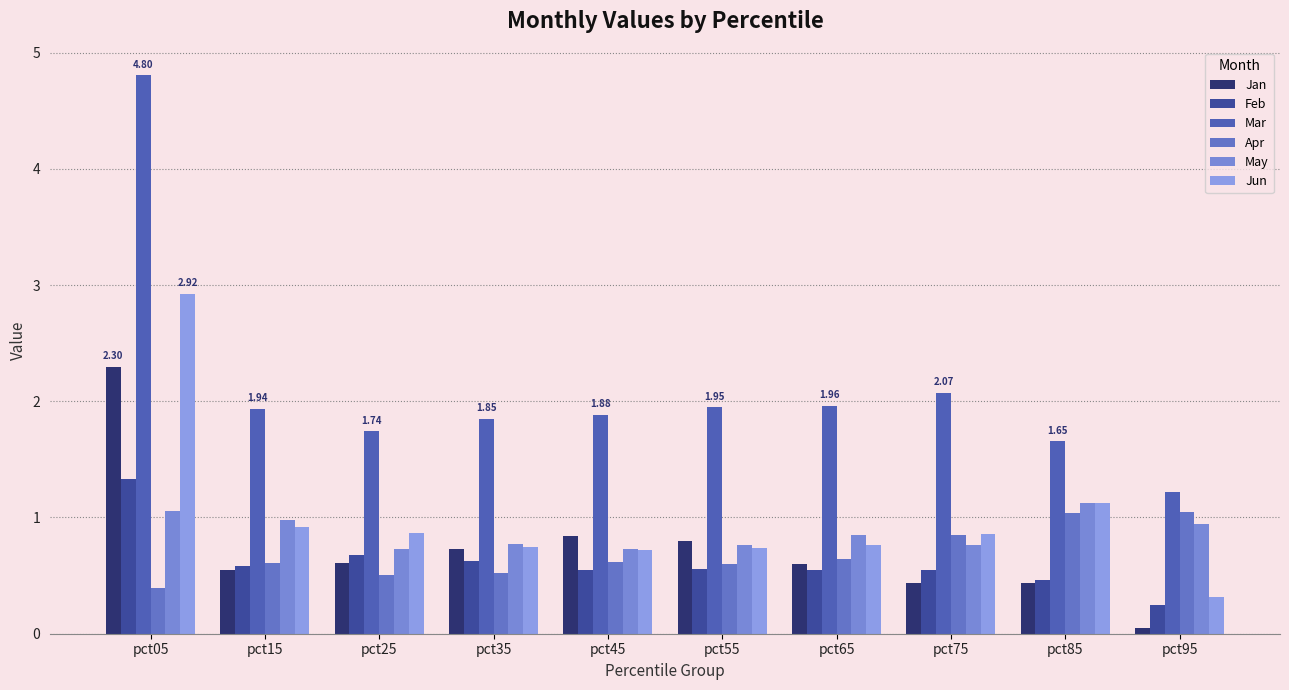

List the series in order of their peak value, highest first.

Mar, Jun, Jan, Feb, May, Apr